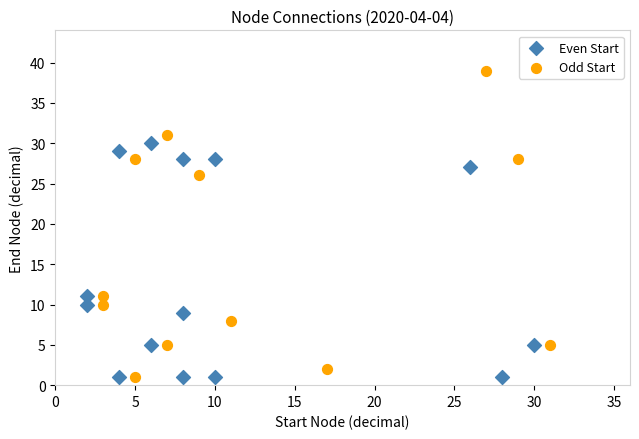

Which series contains the highest Y value?

Odd Start